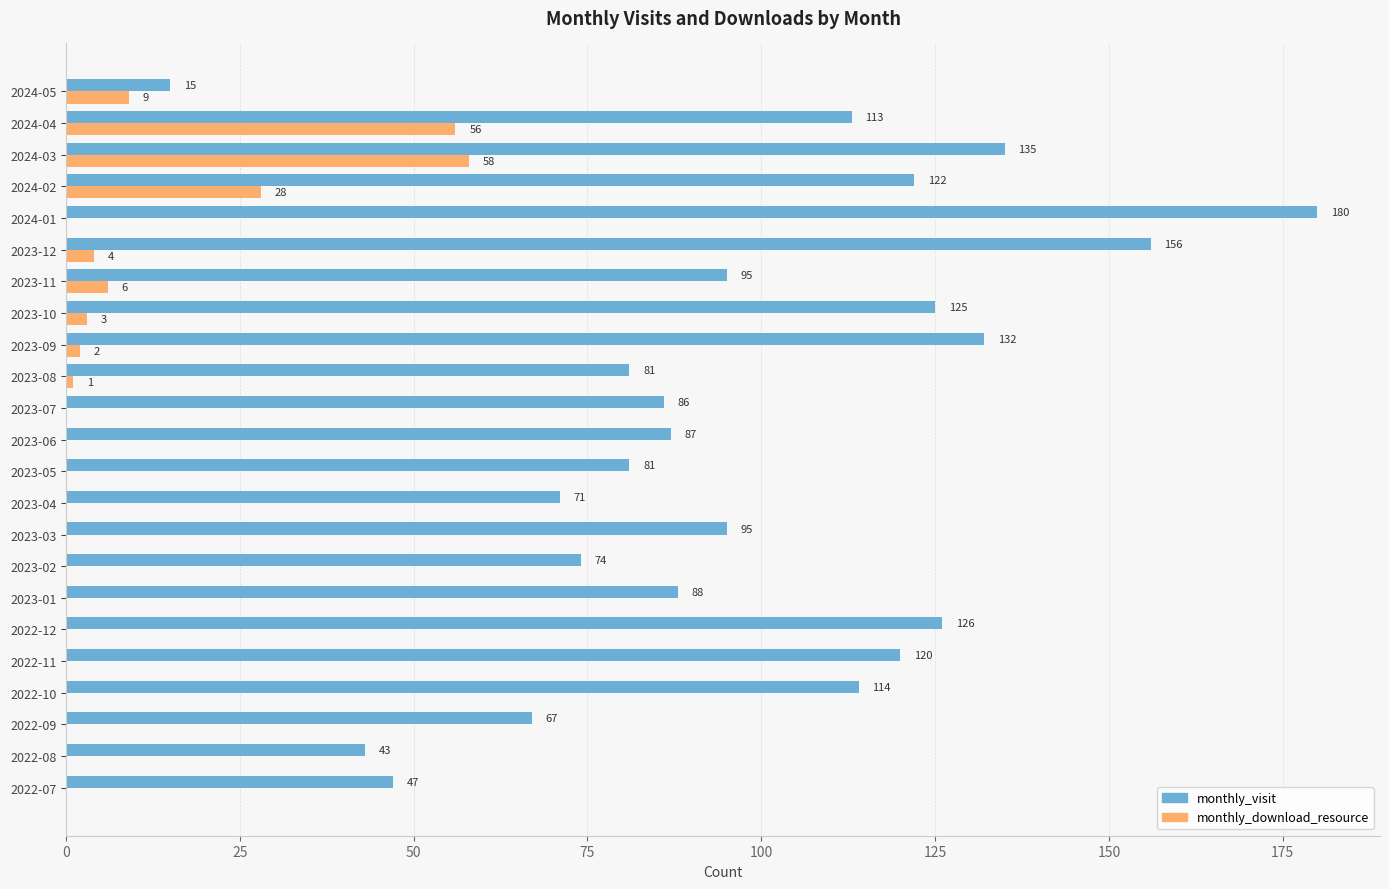

Read the monthly_visit value at 2023-06.

87